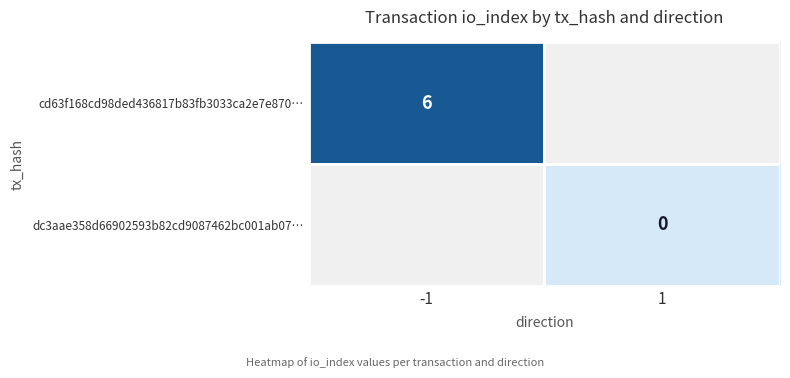

The cd63f168cd98ded436817b83fb3033ca2e7e870… series shows 2 at -1. True or false?

False